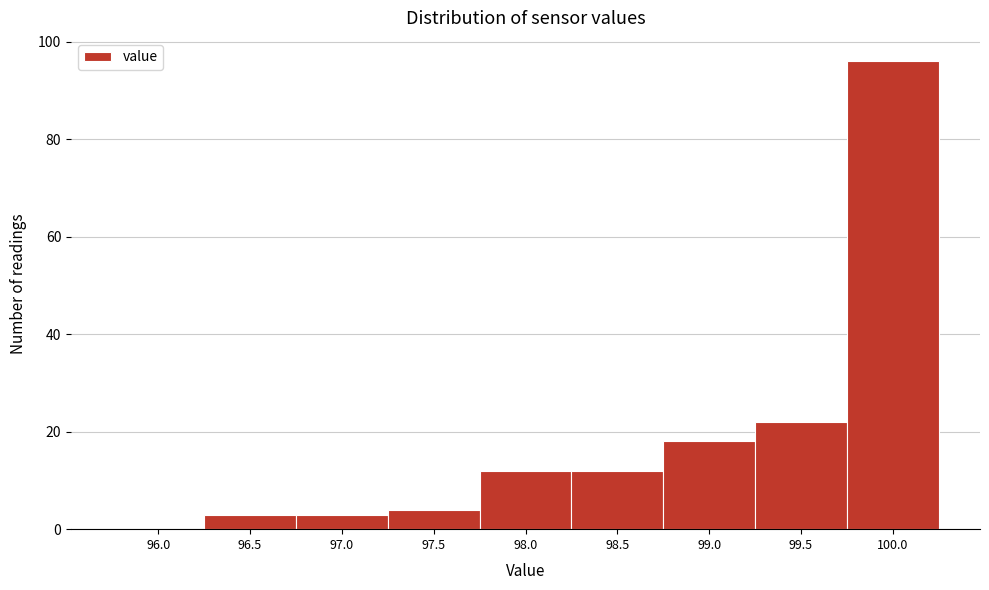

Reading left to right, transcribe all the data shown in this chart.

96.0=0	96.5=3	97.0=3	97.5=4	98.0=12	98.5=12	99.0=18	99.5=22	100.0=96